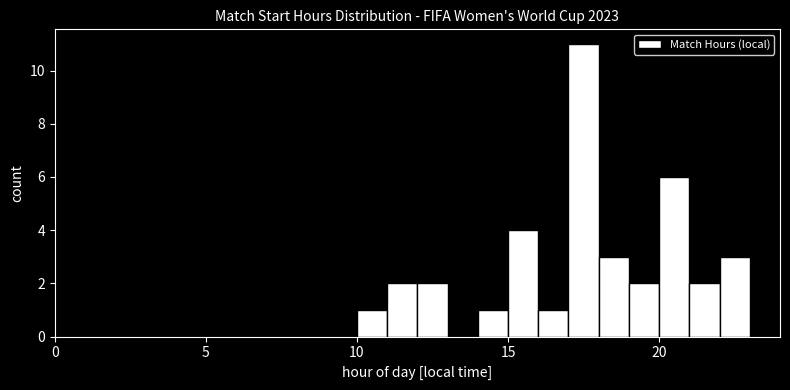

Around what value on the x-axis is the tallest bar? Give the approximate position of its centre, as read against the axis.

17.5